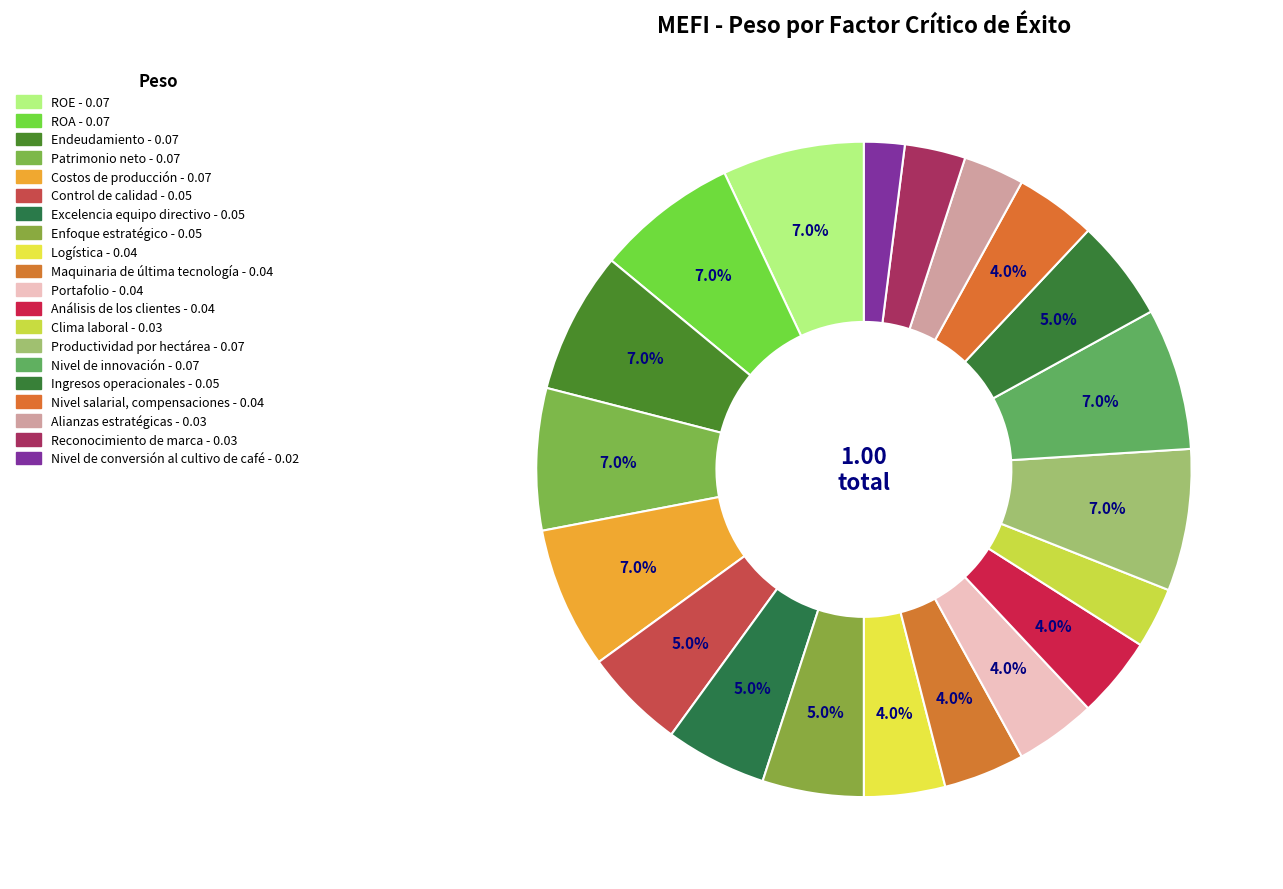

Rank the categories by value from lowest to highest.

Nivel de conversión al cultivo de café, Clima laboral, Alianzas estratégicas, Reconocimiento de marca, Logística, Maquinaria de última tecnología, Portafolio, Análisis de los clientes, Nivel salarial, compensaciones, Control de calidad, Excelencia equipo directivo, Enfoque estratégico, Ingresos operacionales, ROE, ROA, Endeudamiento, Patrimonio neto, Costos de producción, Productividad por hectárea, Nivel de innovación